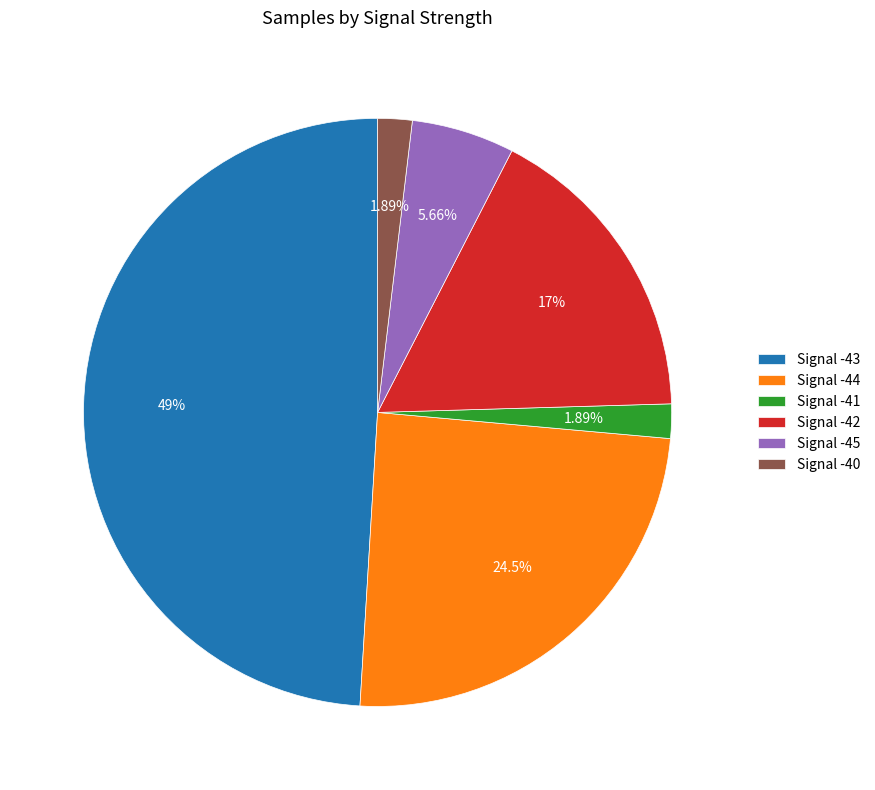

Which slice is the largest?

Signal -43